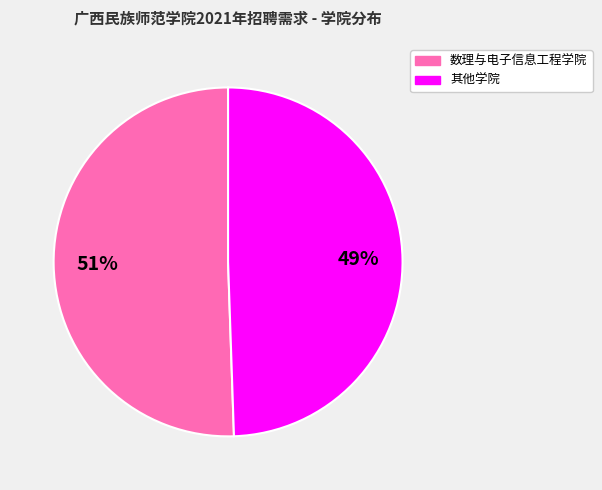

To the nearest percent, what is the average slice percentage?

50%